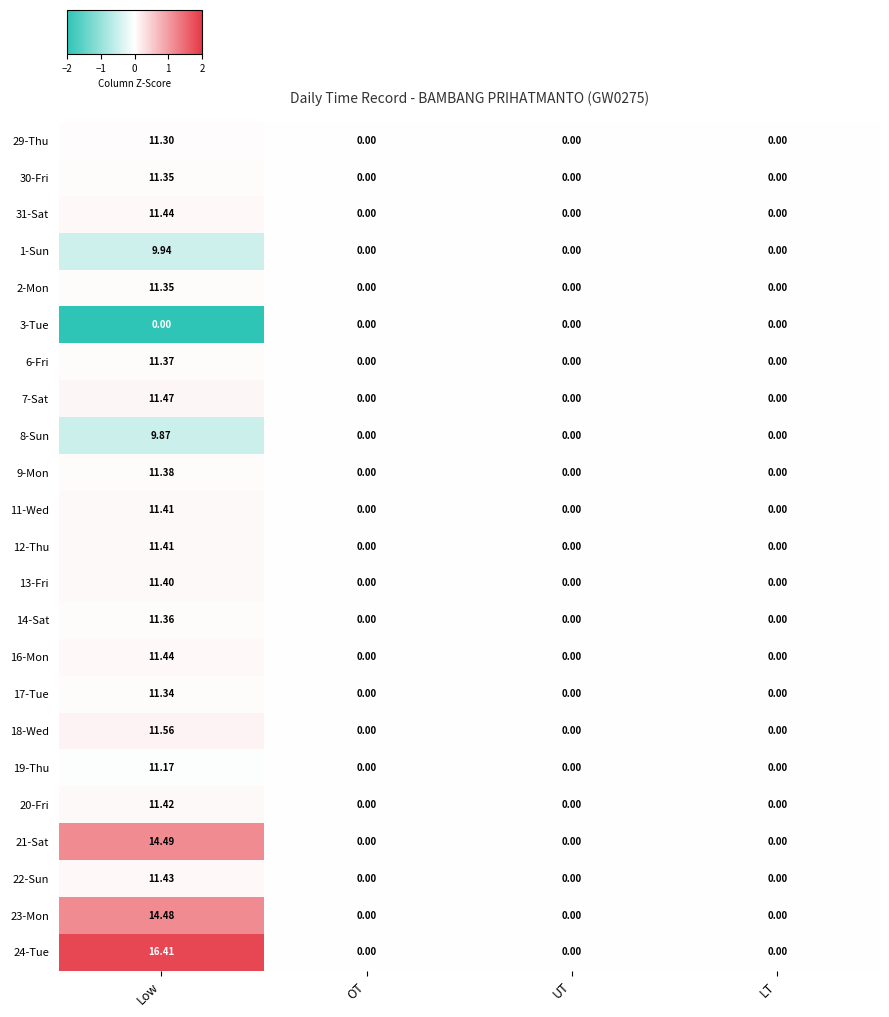

At which category does the chart reach its peak across all series?

Low